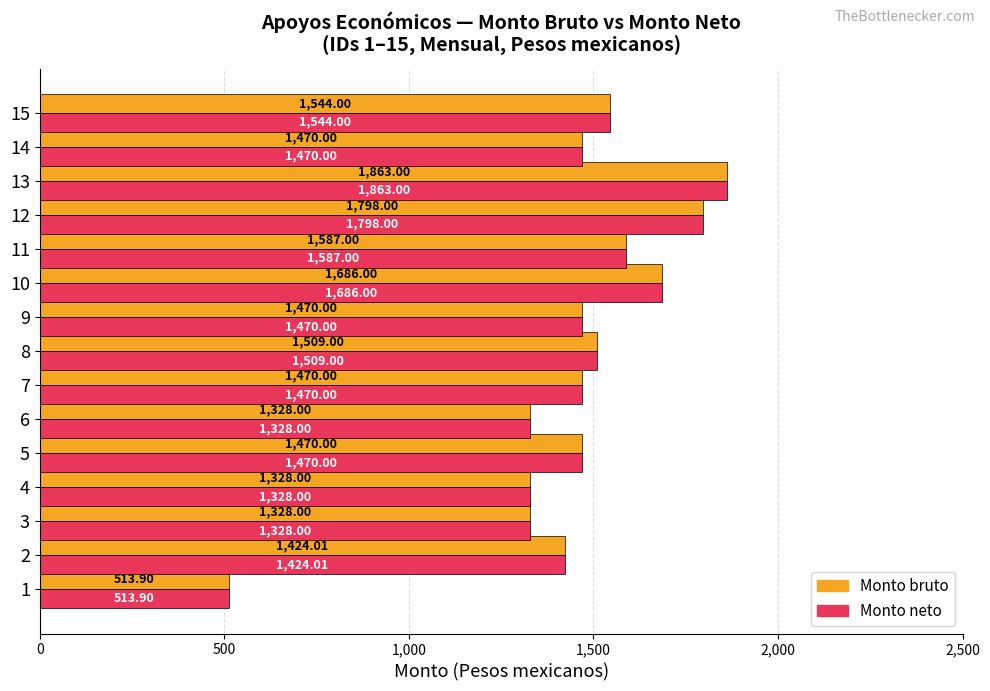

What is the average value of the Monto bruto series?

1452.6